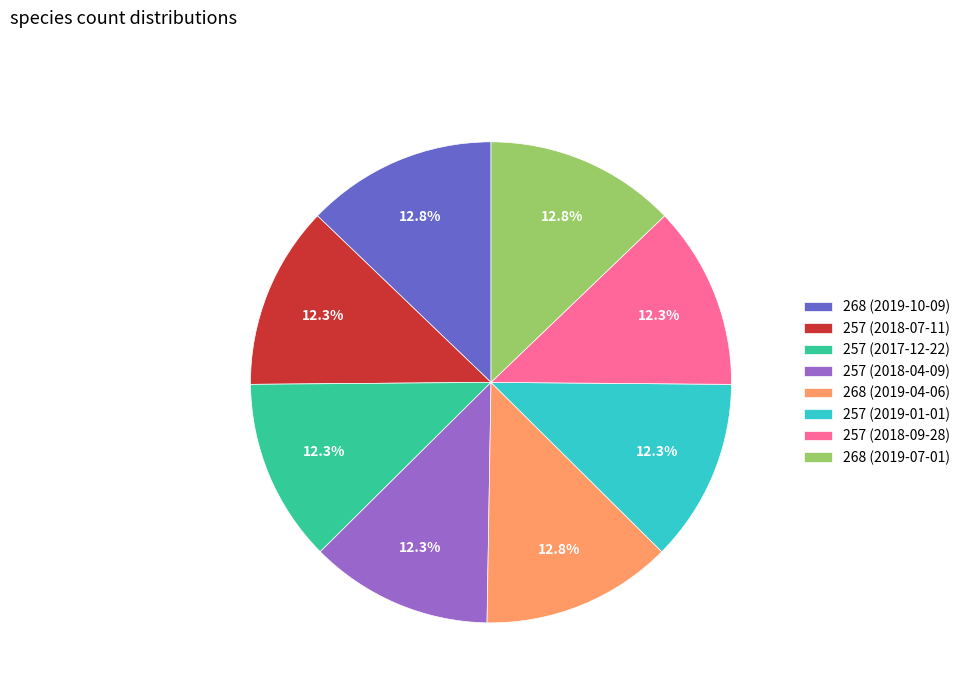

Count the number of slices in the pie.

8